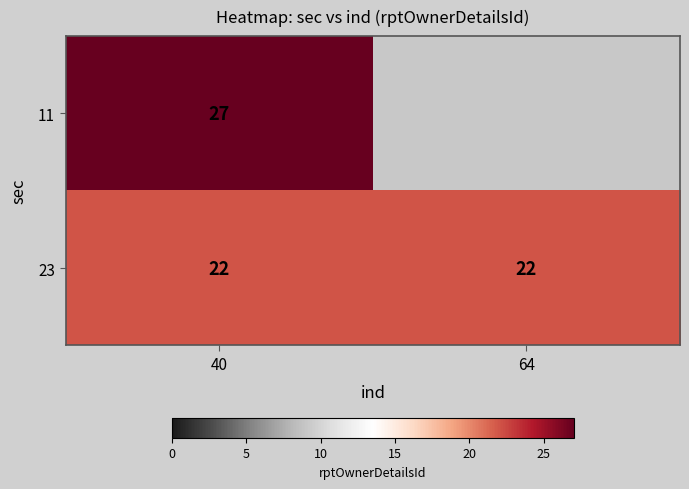

Is the value of 11 at 40 greater than the value of 23 at 40?

Yes